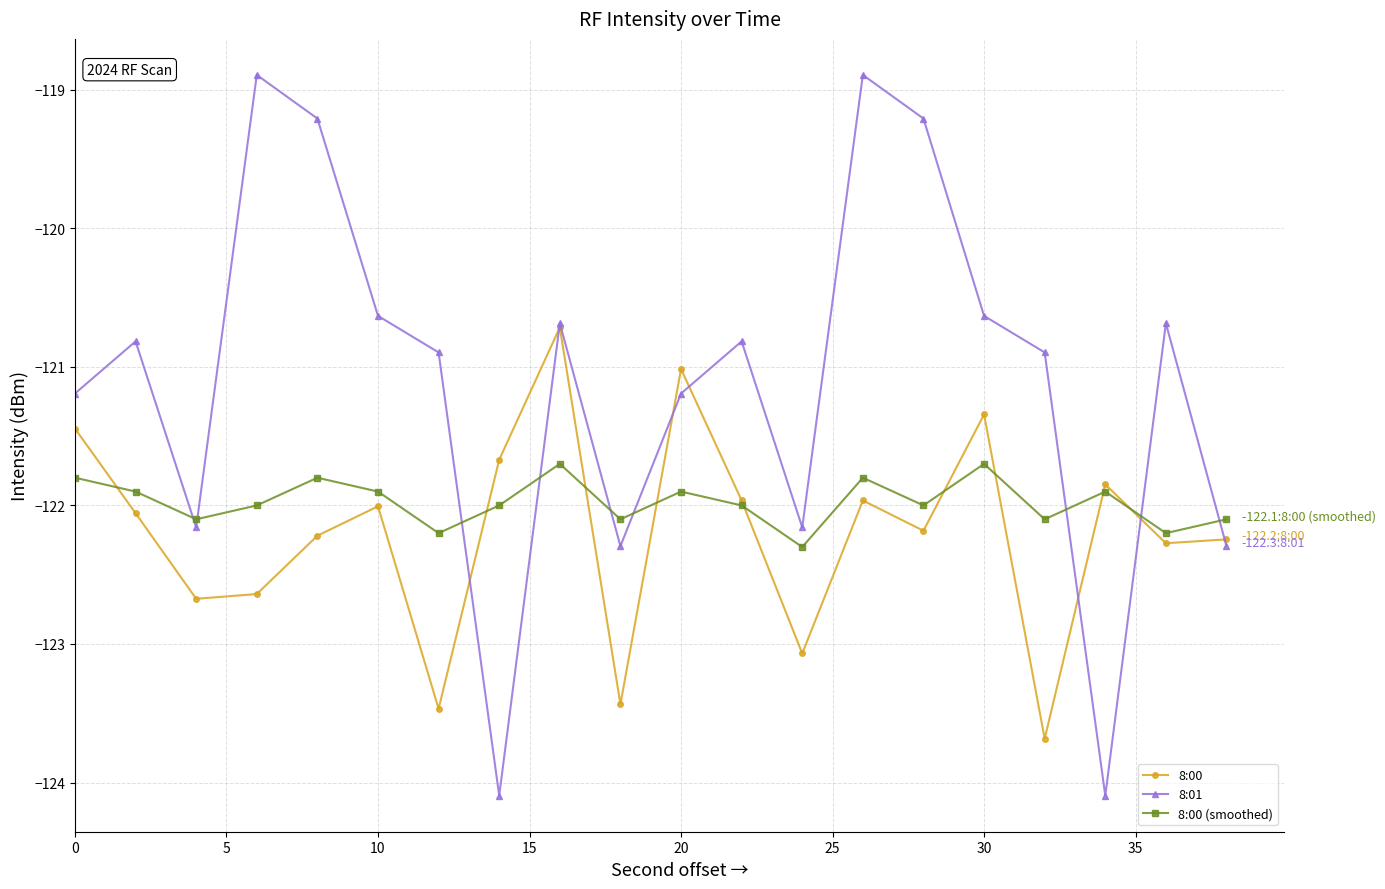

What is the minimum value for 8:01?

-124.1